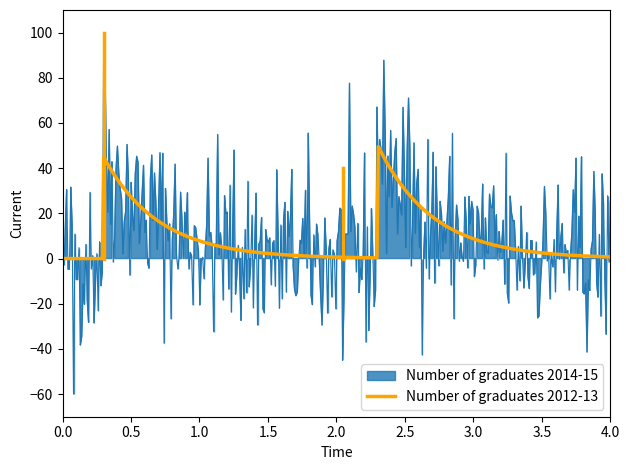

True or false: Number of graduates 2011-12 and Number of graduates 2014-15 intersect in this chart.

False